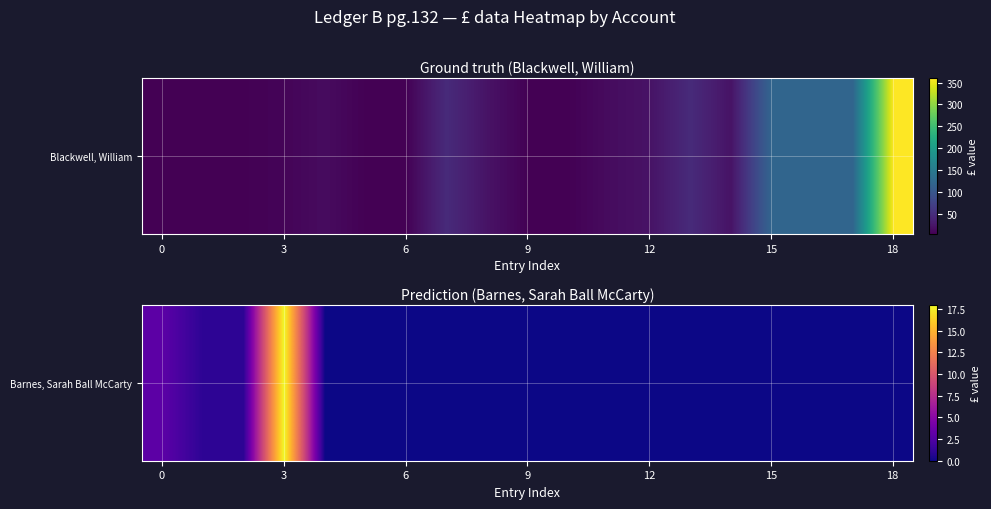

The chart shows a value of 0 at 13. True or false?

True